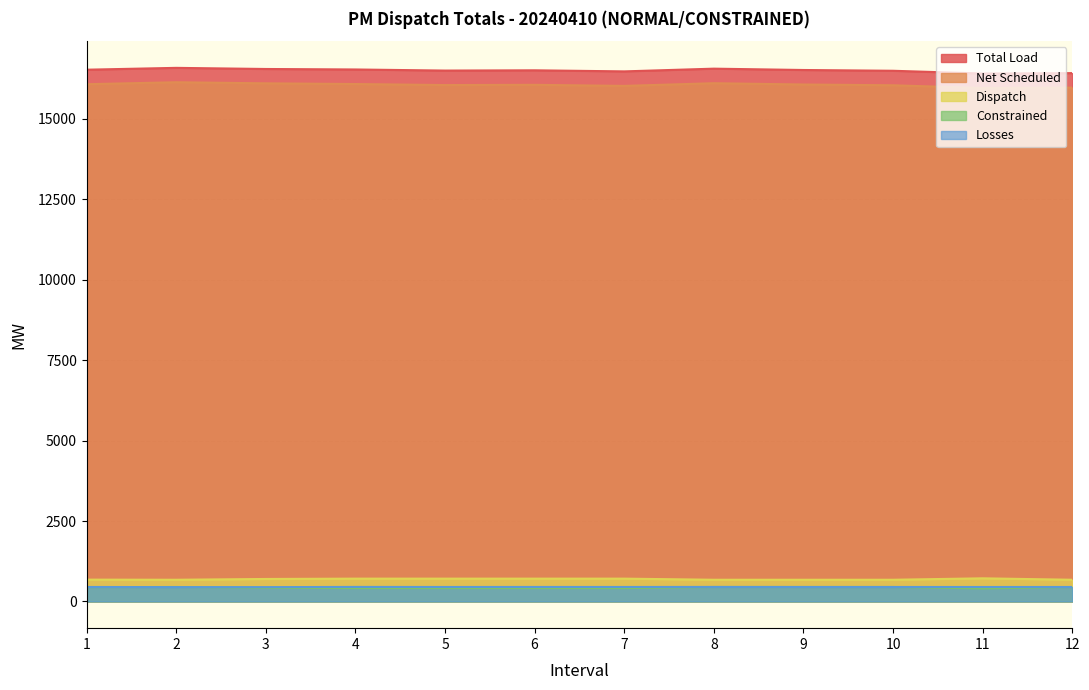

What is the average value of the Total Load series?

16503.0